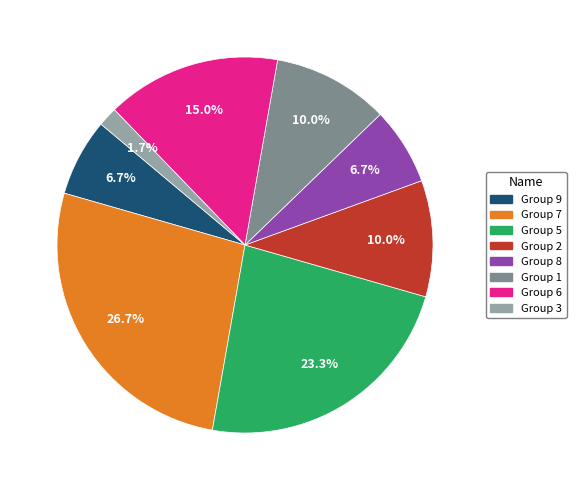

How many slices are in this pie chart?

8